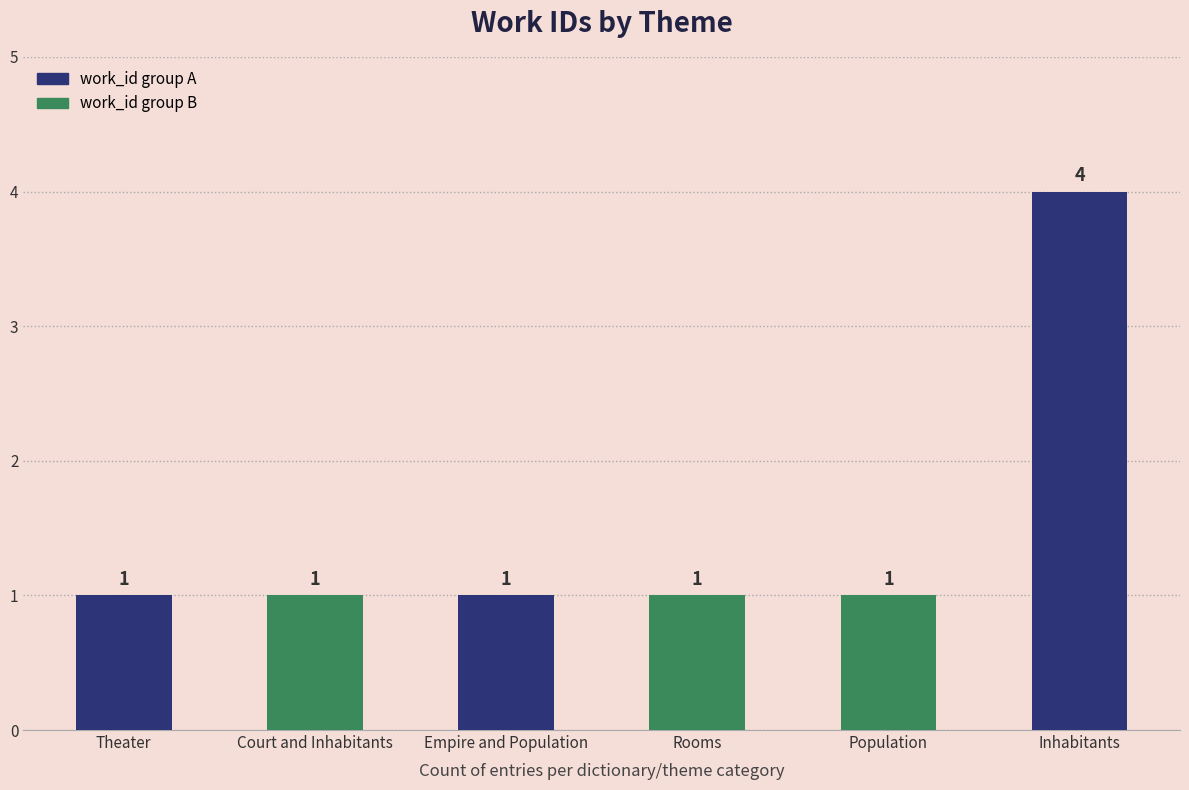

What is the average value?

2